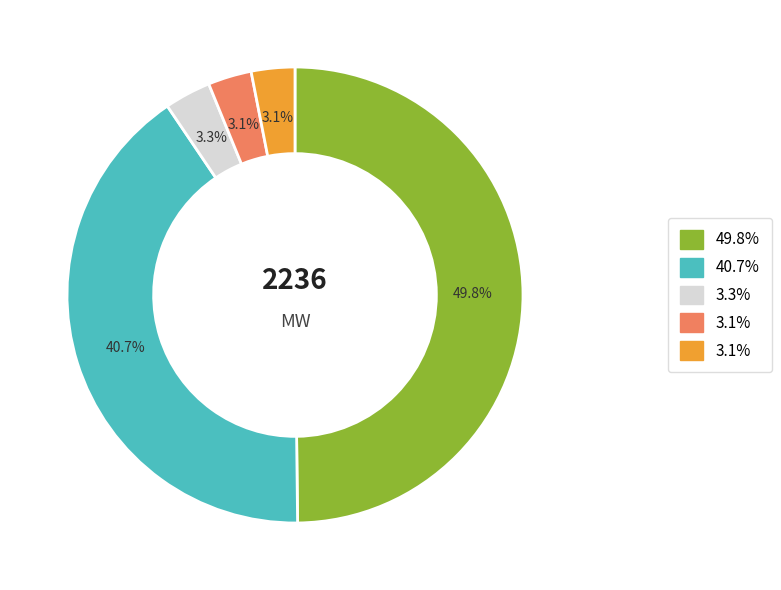

How many segments does this pie chart have?

5